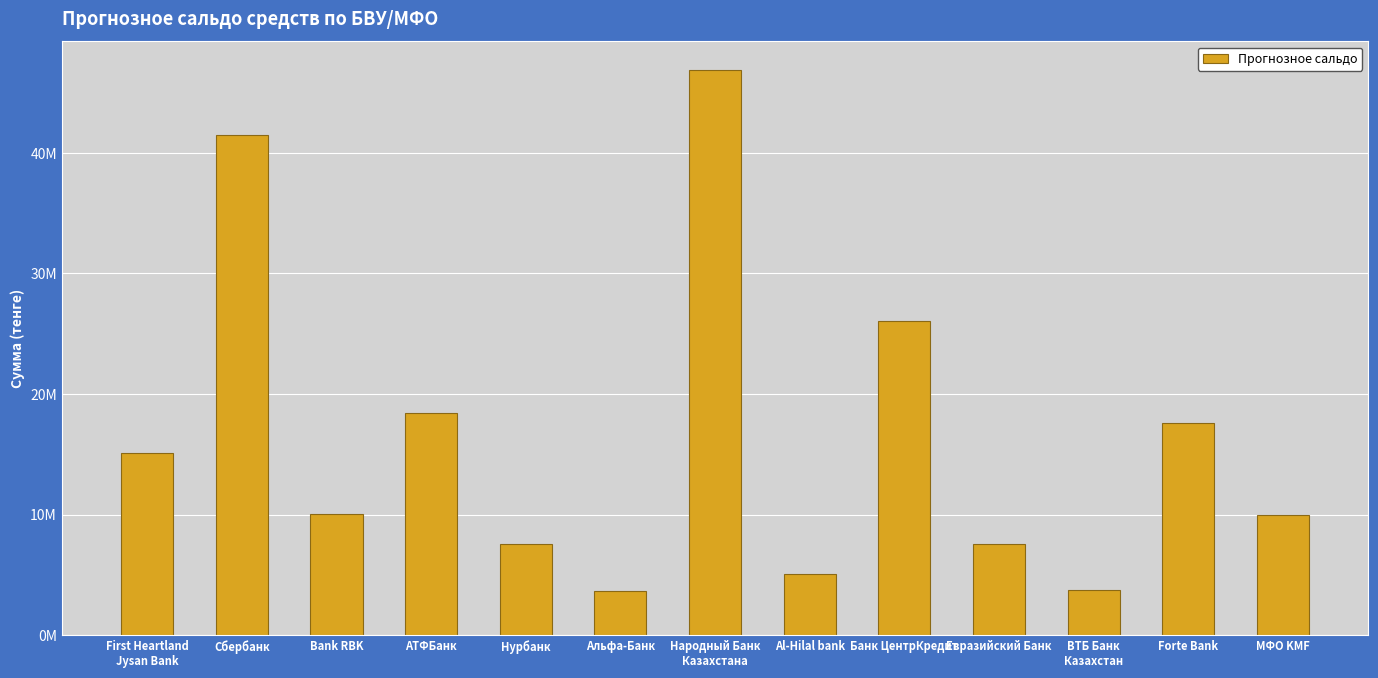

Where is the data nearest to the value 25282998?

Банк ЦентрКредит